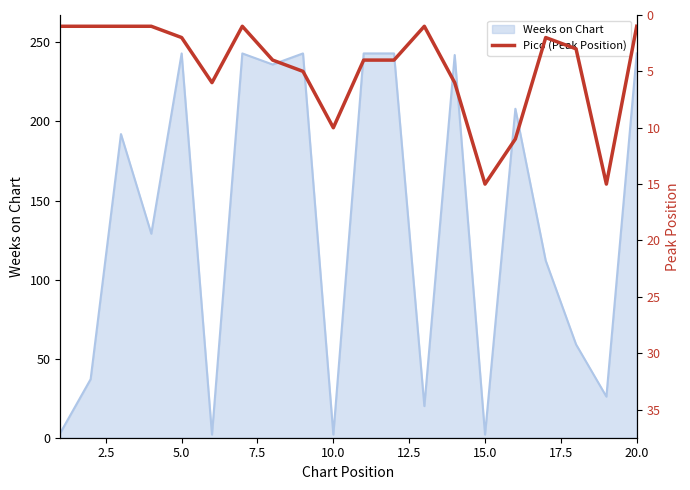

Count the number of values greater than 4.

7